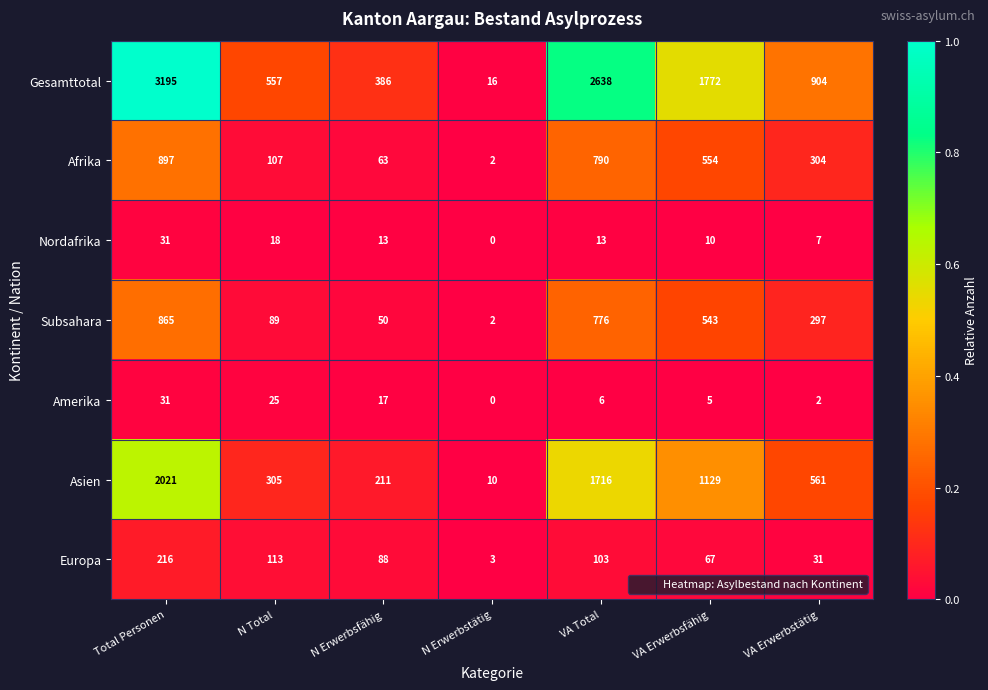

Between N Total and N Erwerbsfähig, which series saw the biggest shift?

Gesamttotal